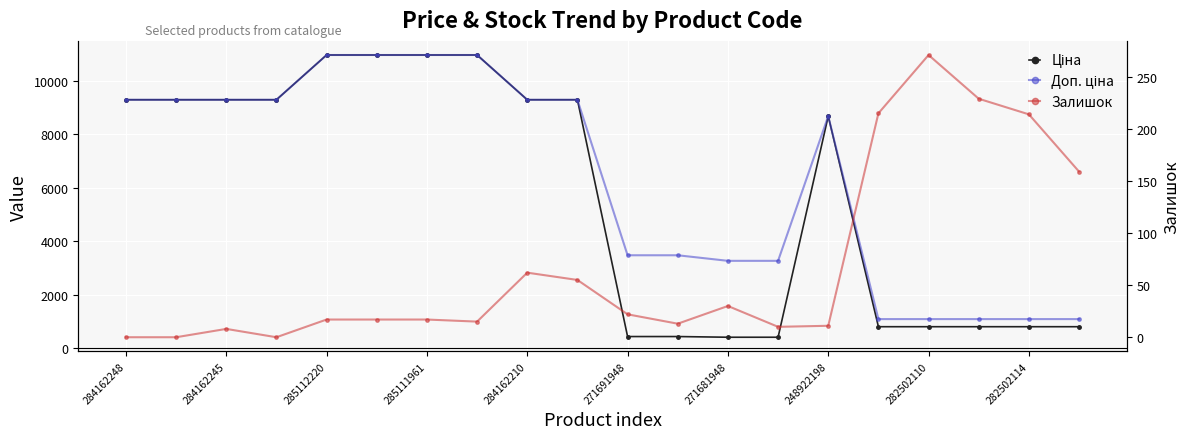

True or false: Ціна and Доп. ціна intersect in this chart.

False